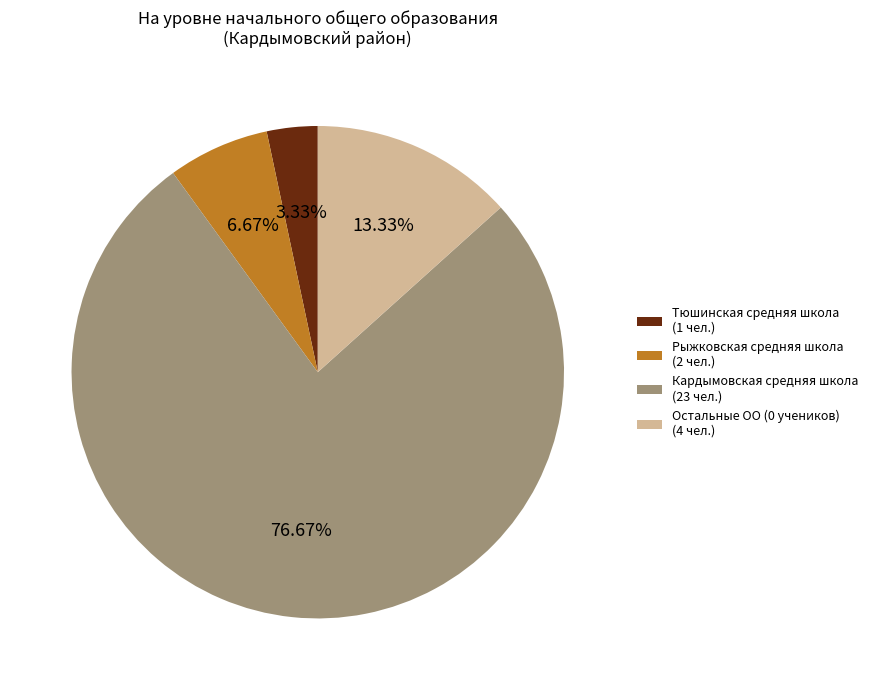

What is the ratio of the value at Кардымовская средняя школа (23 чел.) to the value at Тюшинская средняя школа (1 чел.)?

23.0